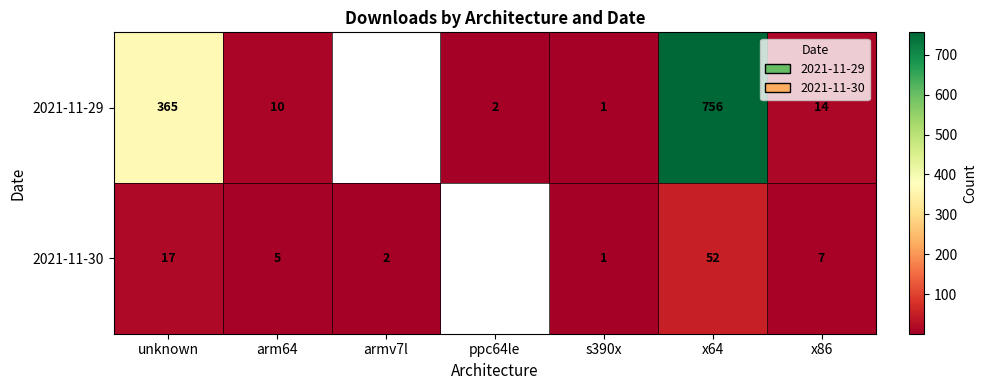

How many series are shown in this chart?

2